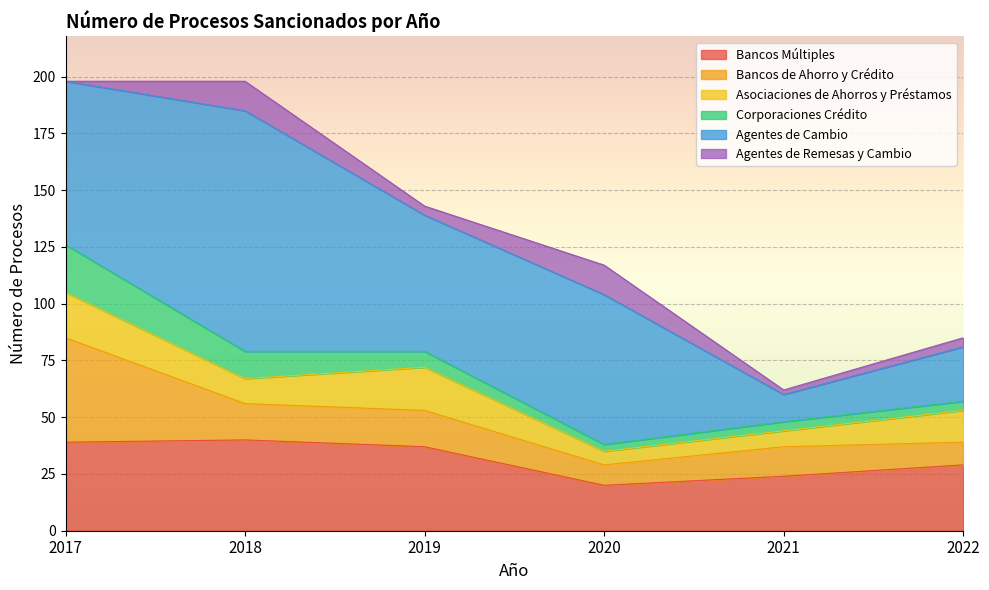

What is the difference between the highest and lowest values at 2019?

56